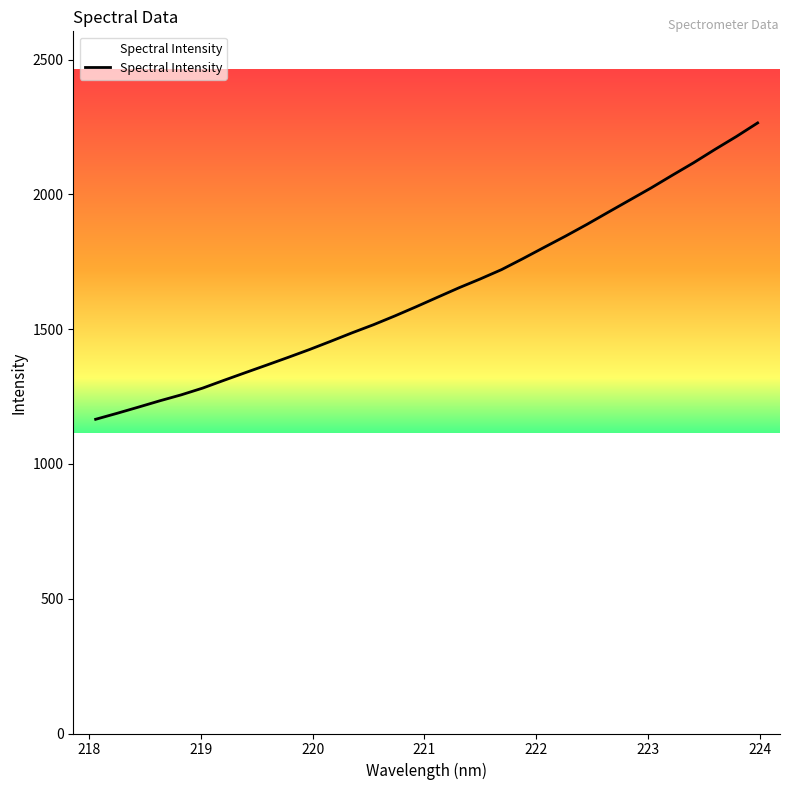

What is the minimum value shown in the chart?

1165.5